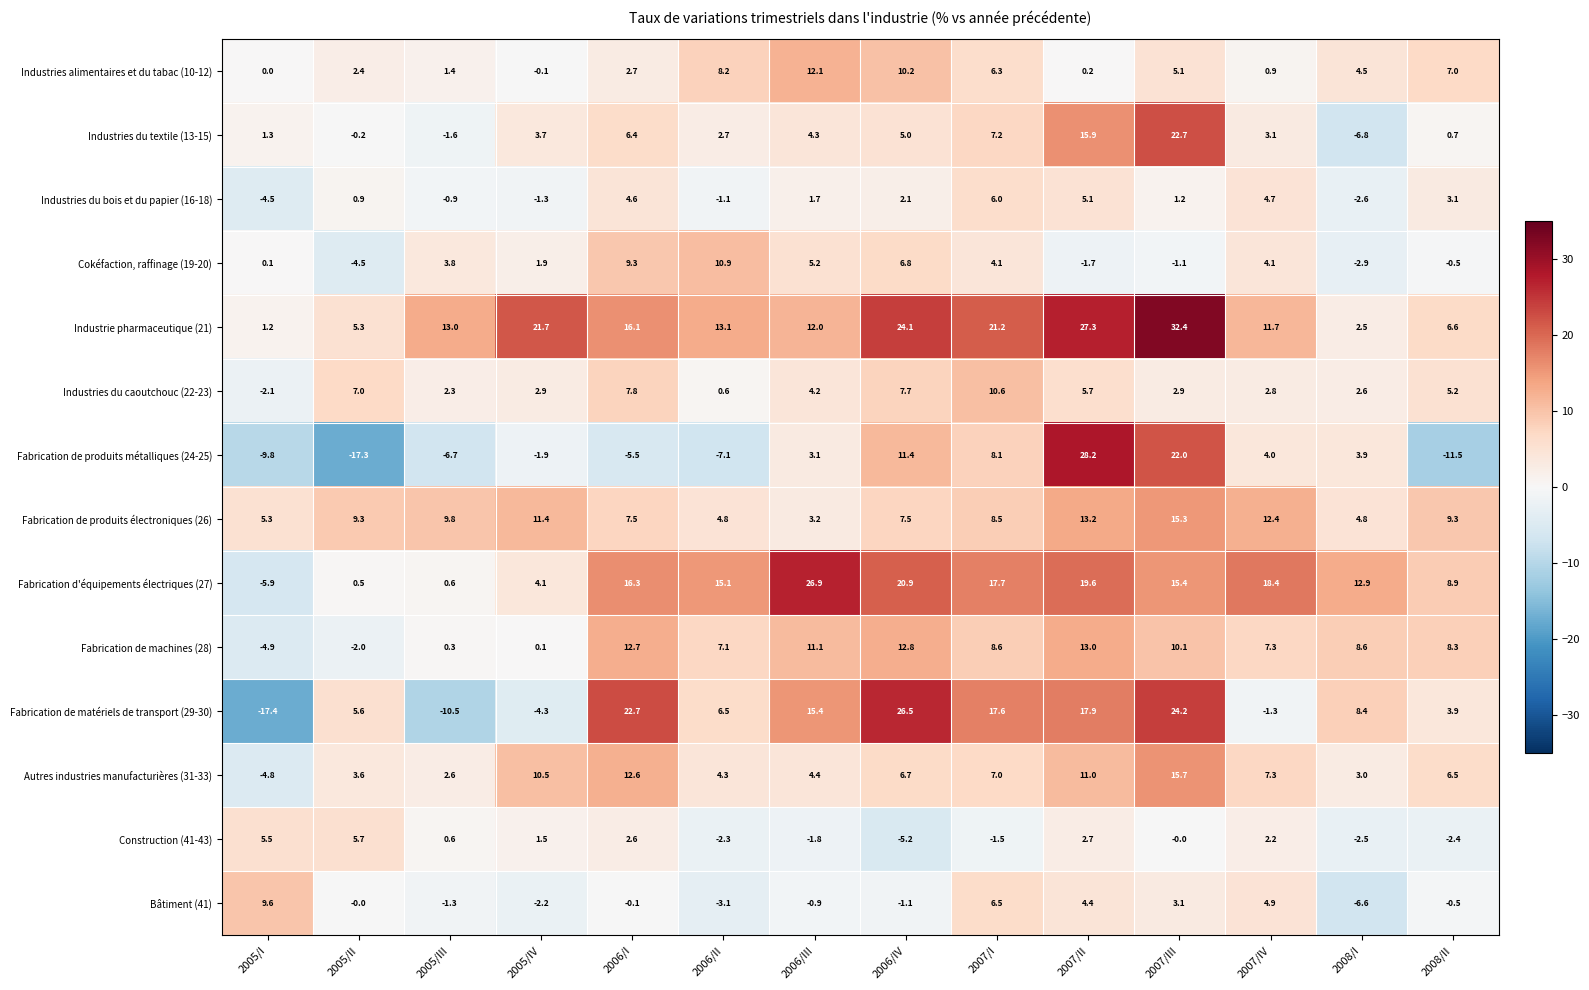

At which category is the sum across all series the highest?

2007/III